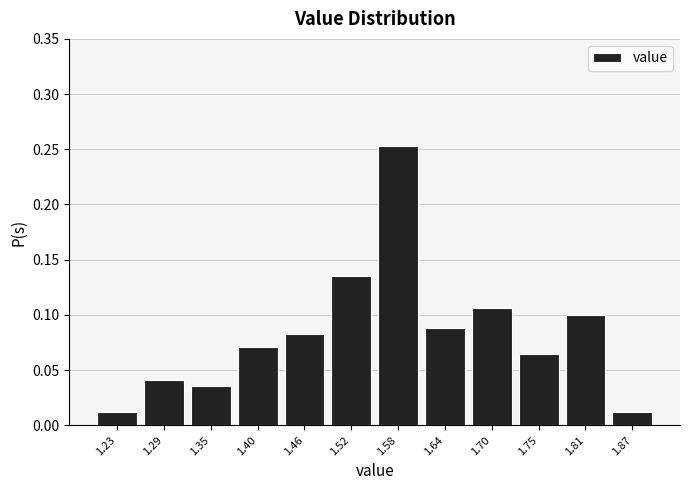

Which range on the x-axis has the tallest bar?

1.55 to 1.61